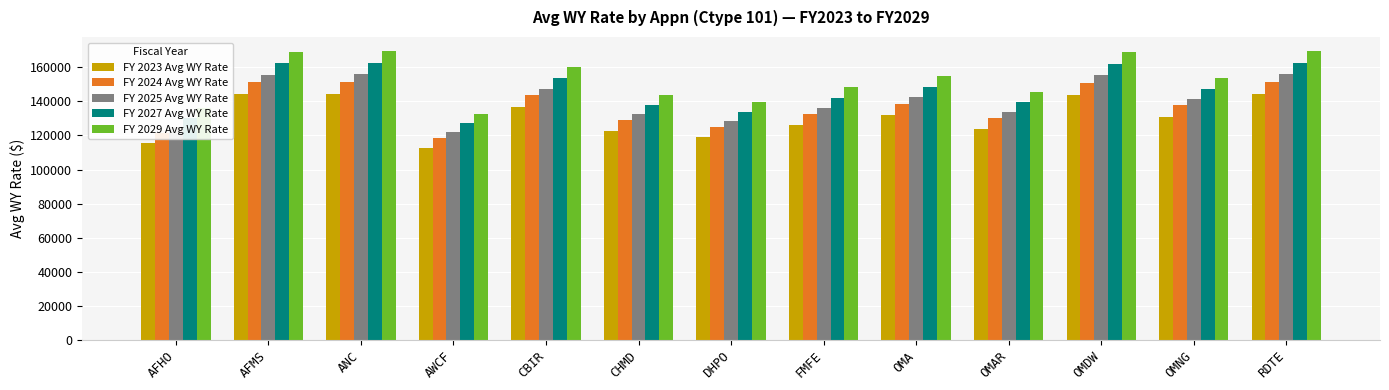

At which label does FY 2024 Avg WY Rate first exceed 137601?

AFMS